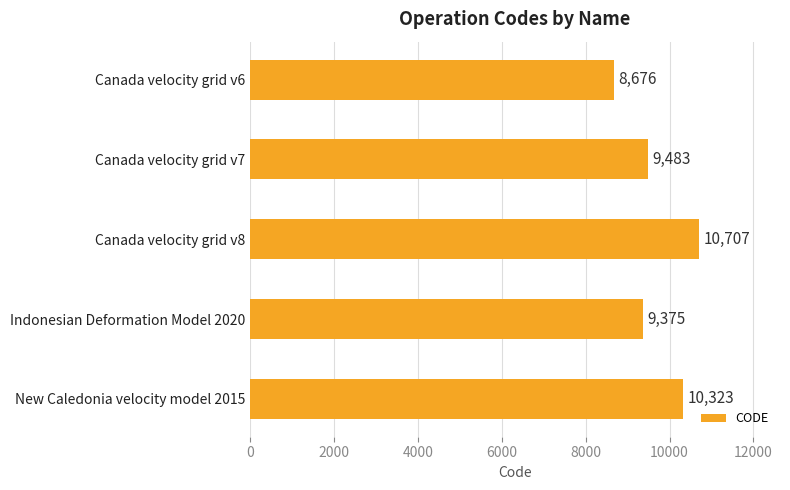

Rank the categories by value from lowest to highest.

Canada velocity grid v6, Indonesian Deformation Model 2020, Canada velocity grid v7, New Caledonia velocity model 2015, Canada velocity grid v8